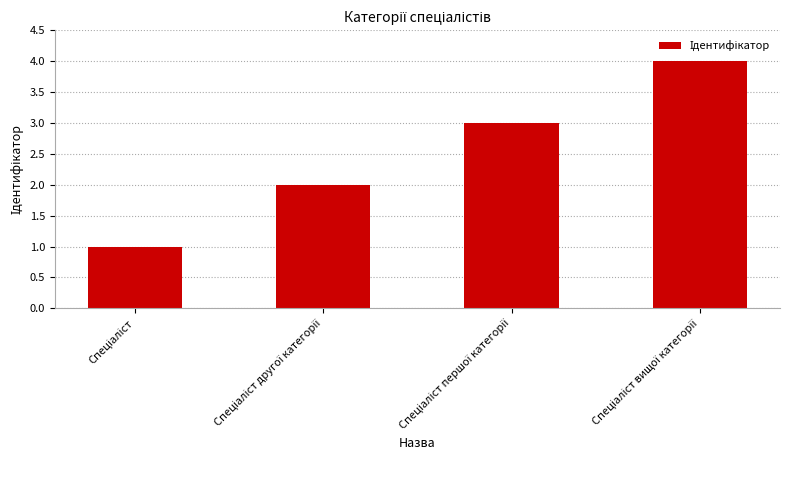

What is the maximum value shown in the chart?

4